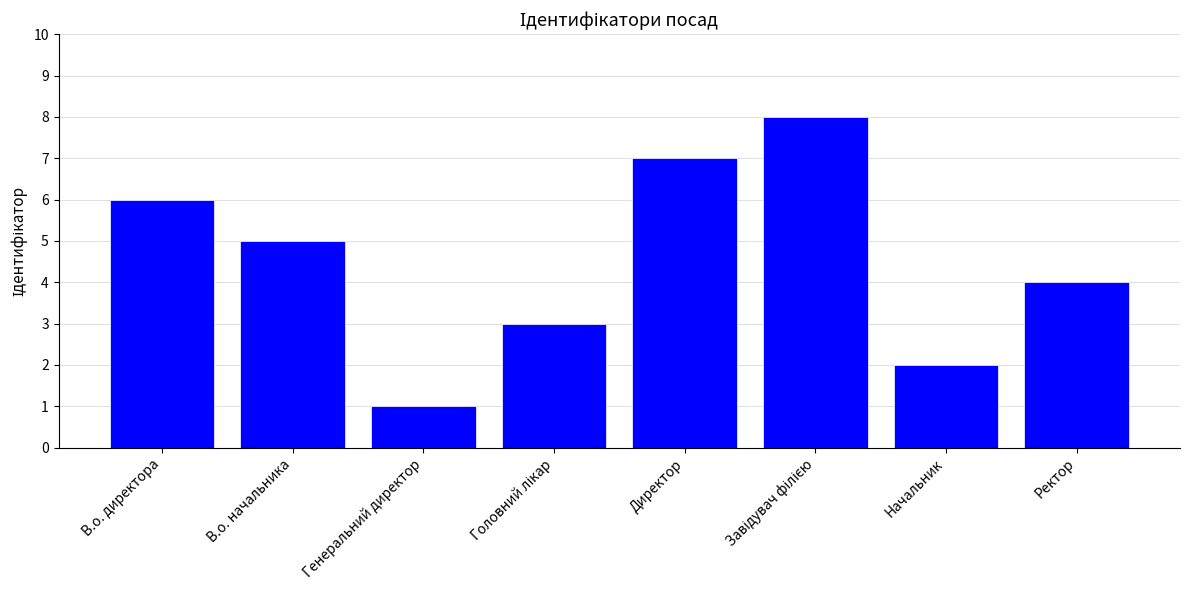

What is the change in value from Начальник to Ректор?

+2